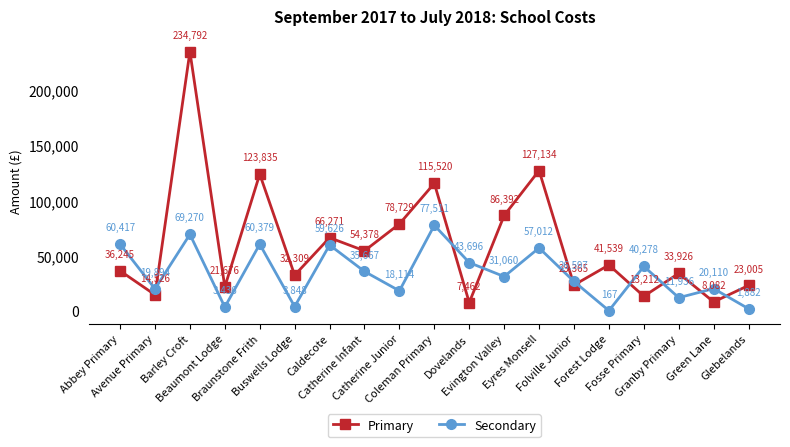

What is the value of the Primary point at the 14th from the left?

23365.0